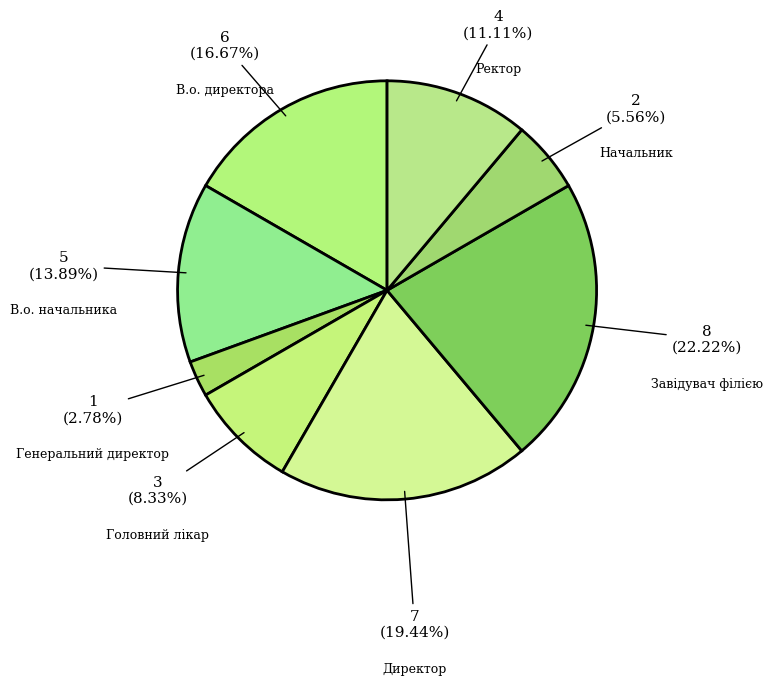

What percentage is NOT represented by Головний лікар?

91.7%